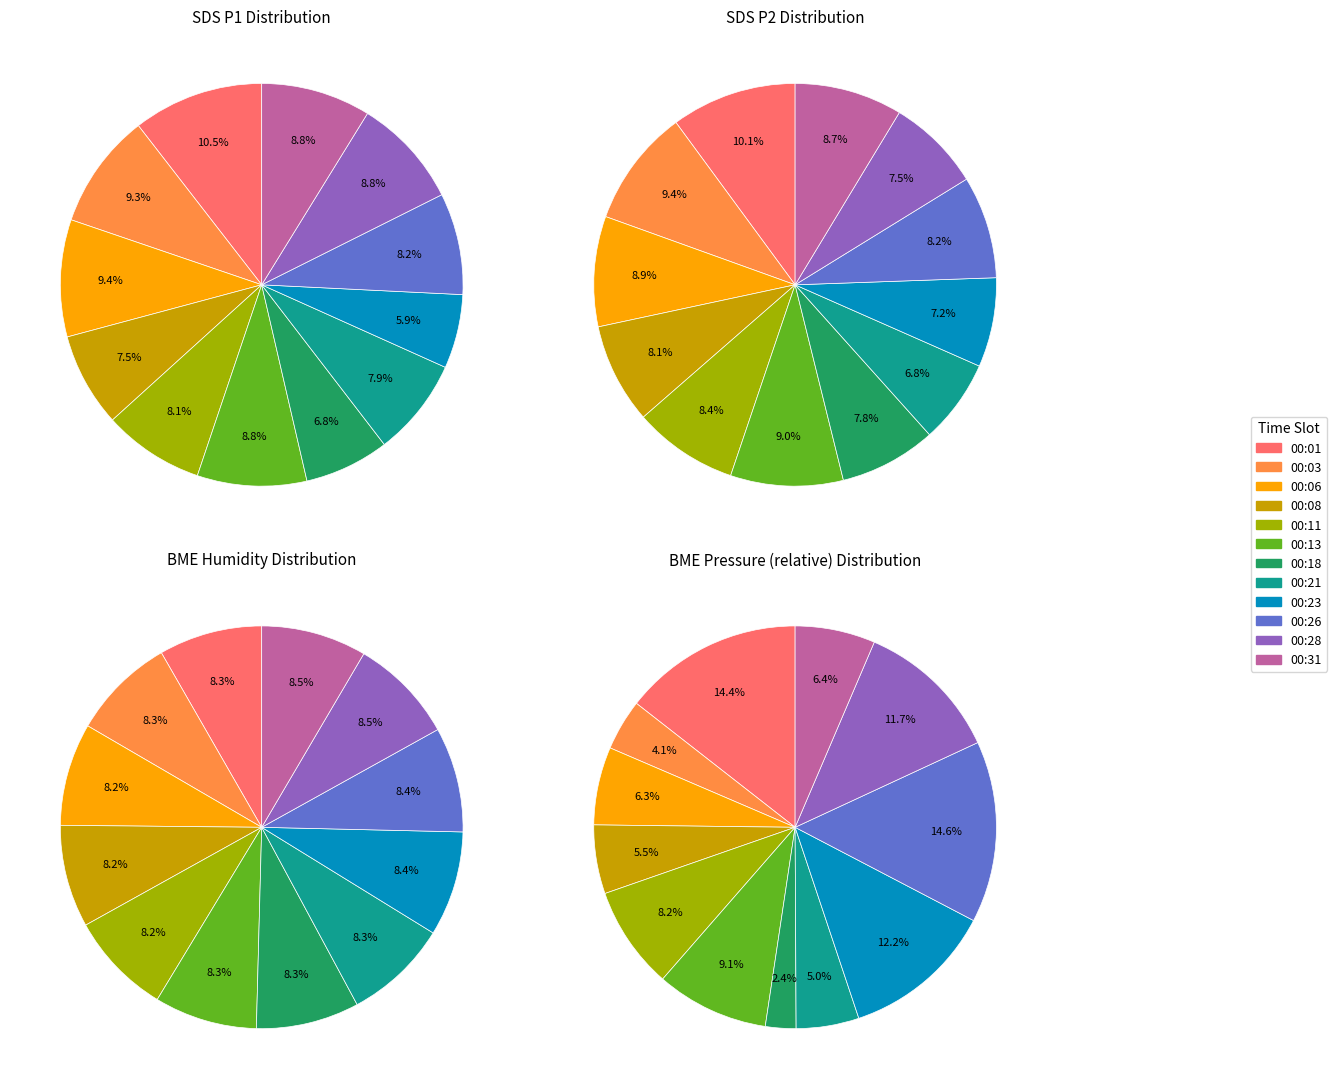

True or false: 00:26 accounts for 8% of the total.

True